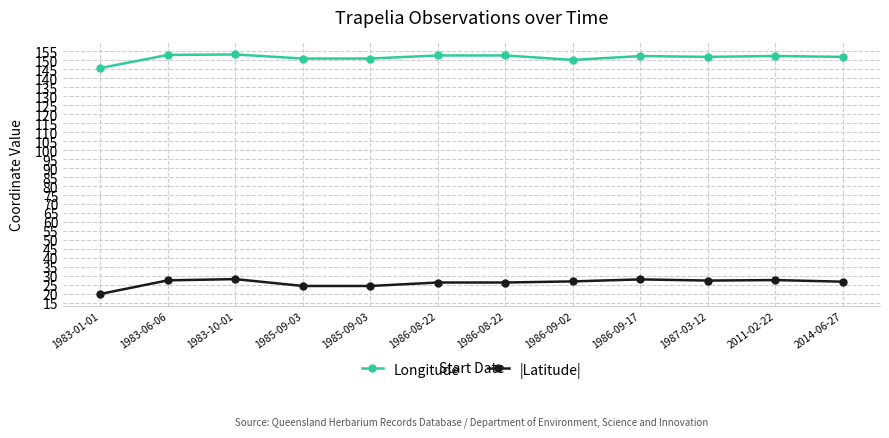

At which label does |Latitude| first exceed 26?

1983-06-06